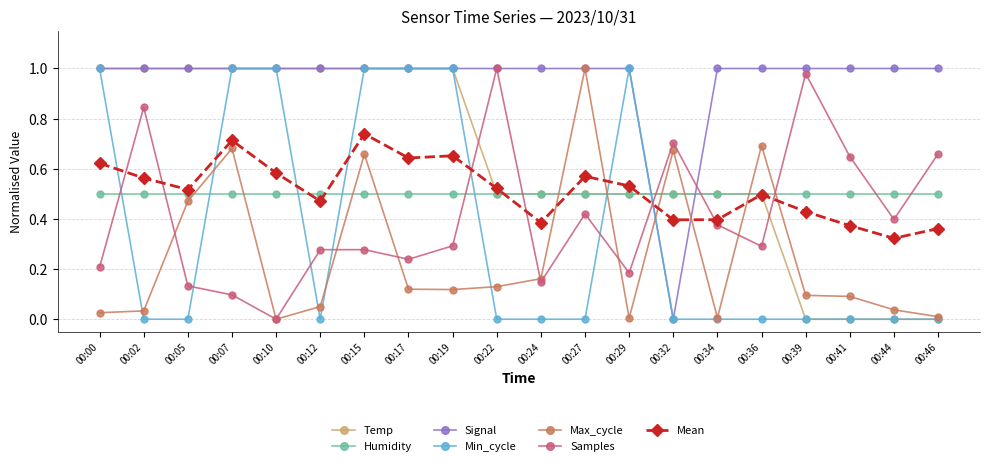

True or false: Humidity has a value of 0.5 at 00:24.

True